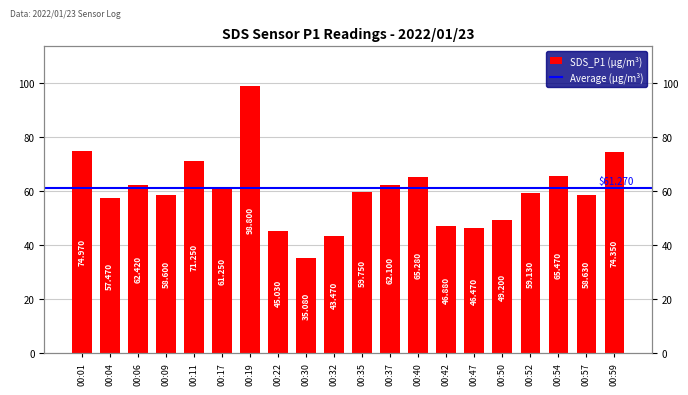

What is the ratio of the value at 00:11 to the value at 00:04?

1.2